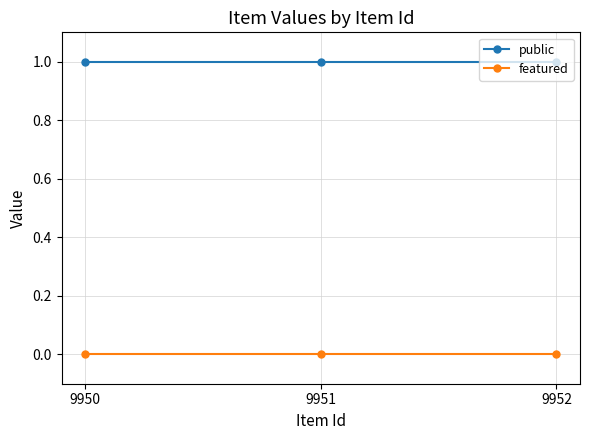

Rank the series at 9950 from highest to lowest value.

public, featured